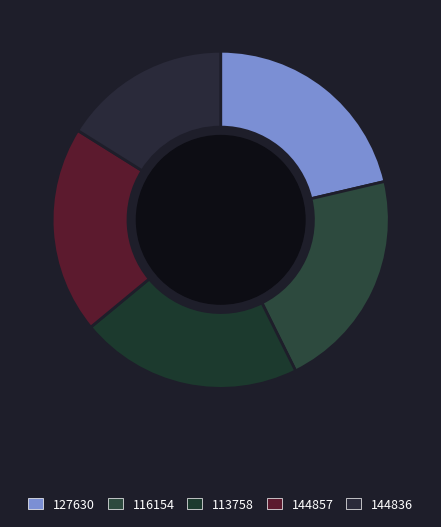

Rank the categories by value from highest to lowest.

113758, 127630, 116154, 144857, 144836